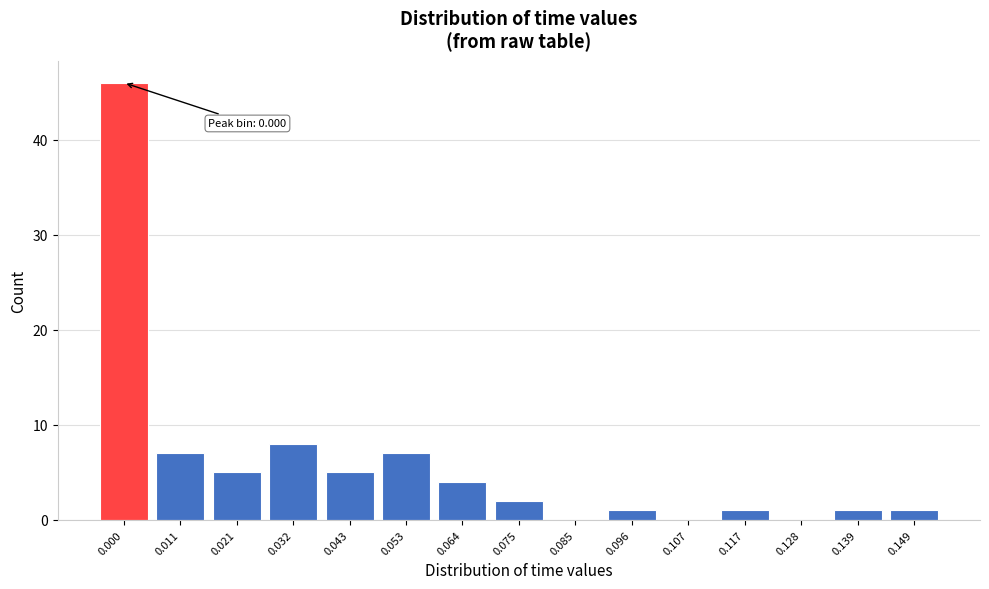

Reading left to right, transcribe all the data shown in this chart.

0.000=46	0.011=7	0.021=5	0.032=8	0.043=5	0.053=7	0.064=4	0.075=2	0.085=0	0.096=1	0.107=0	0.117=1	0.128=0	0.139=1	0.149=1